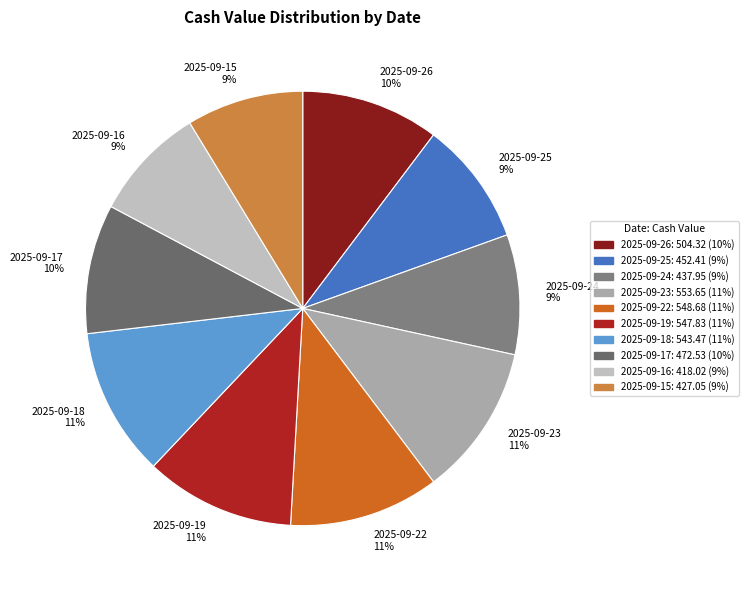

Combined, do 2025-09-17 10% and 2025-09-25 9% account for over 50%?

No